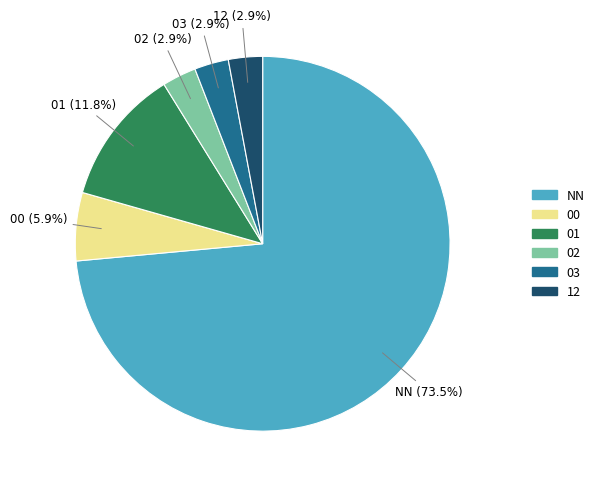

Which has a higher value, NN or 01?

NN